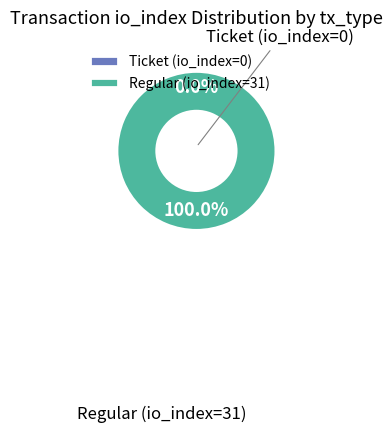

Which category has the smallest portion of the pie?

Ticket (io_index=0)